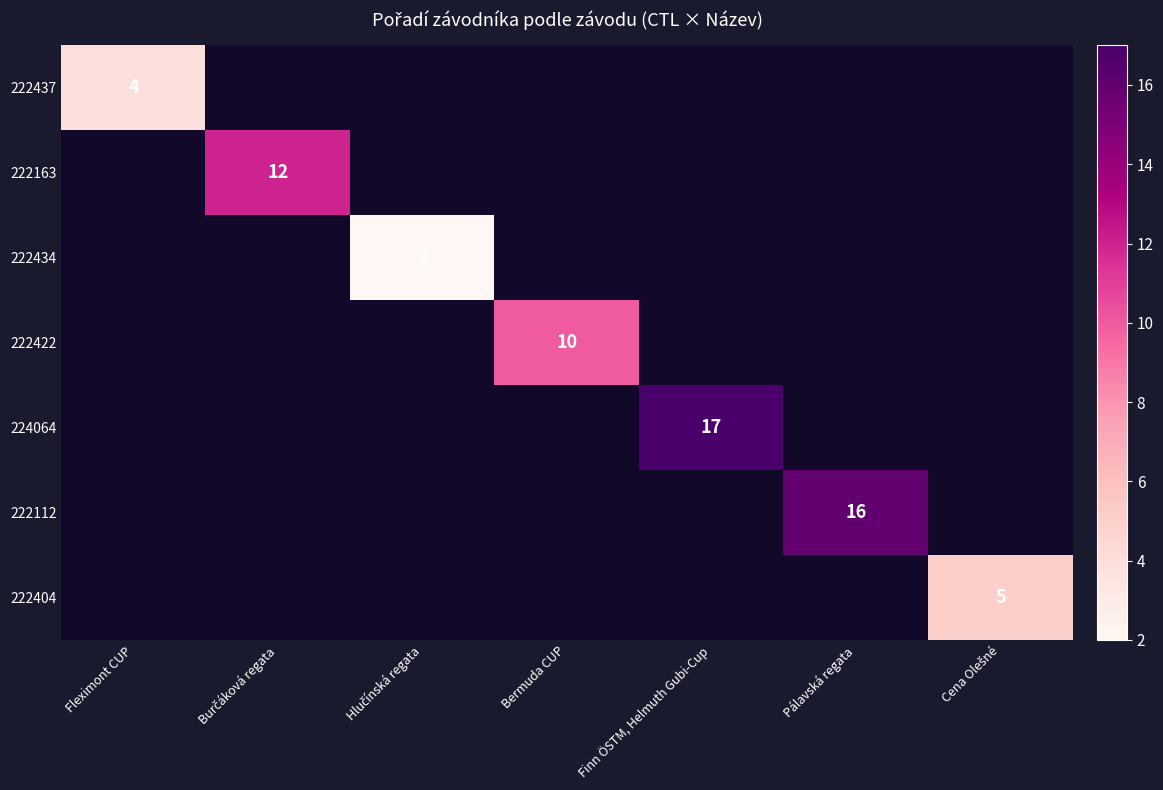

Is it true that 222437 equals 4 at Fleximont CUP?

True